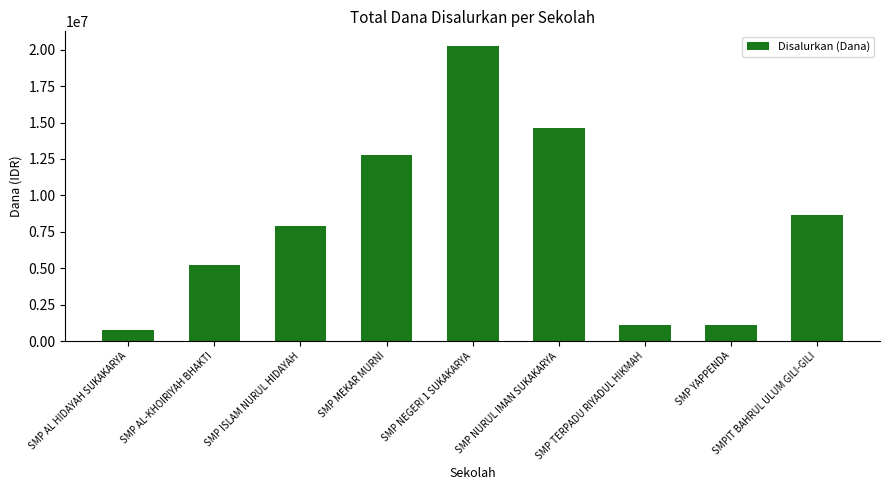

How many data points does each series have?

9